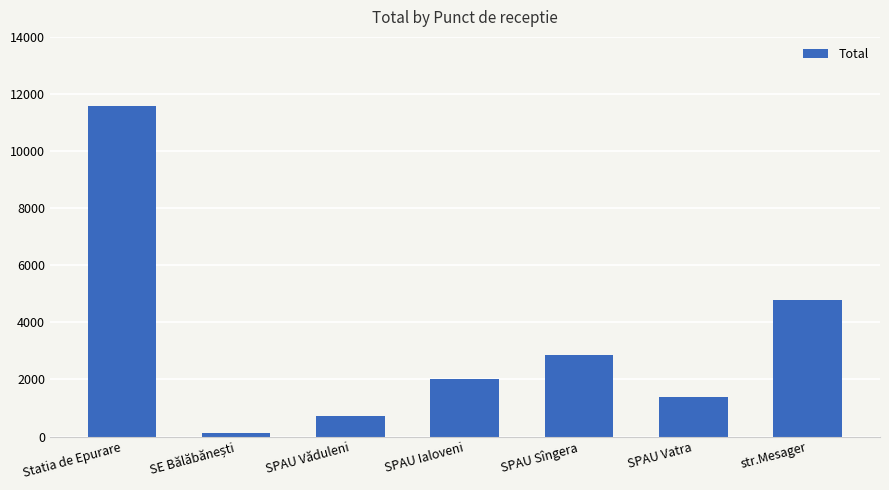

Is it true that the value at SPAU Ialoveni is 2027?

True